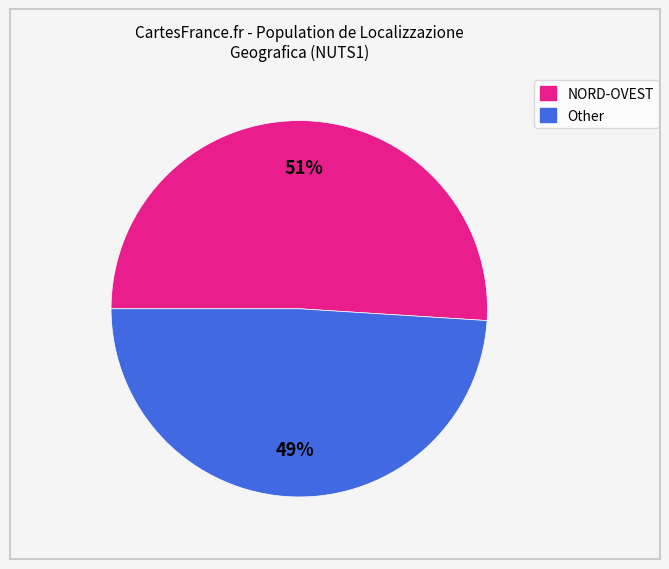

To the nearest percent, what is the average slice percentage?

50%